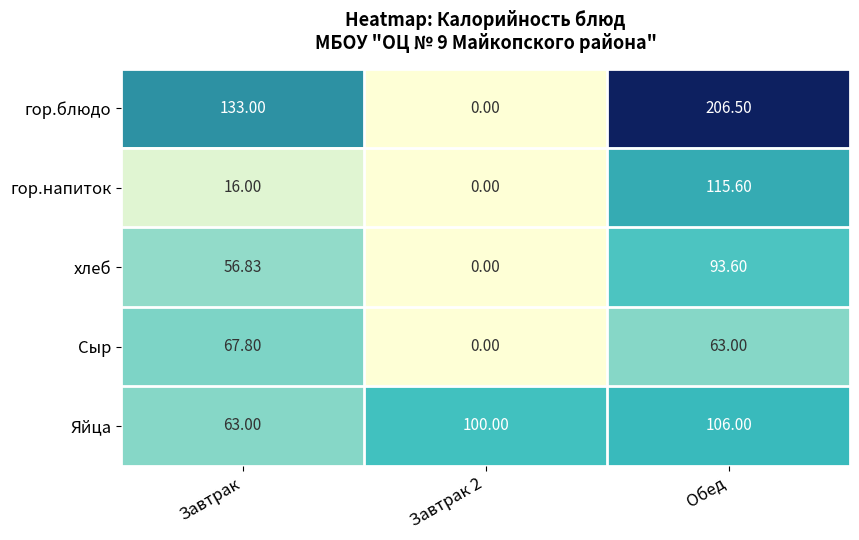

At which category does the chart reach its peak across all series?

Обед